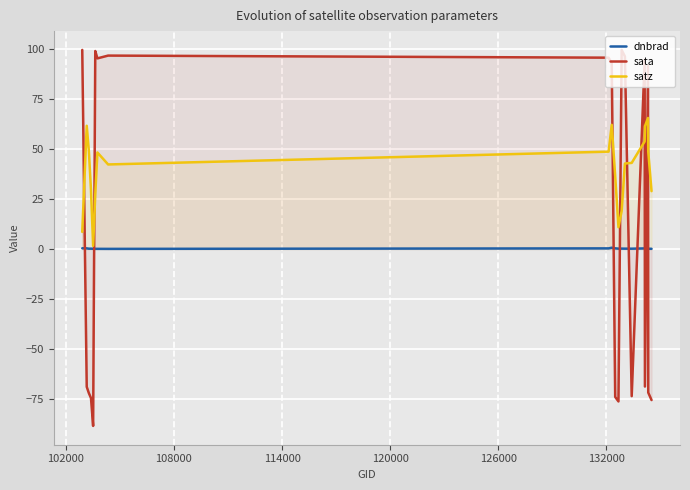

What is the highest value of the satz series?

65.3